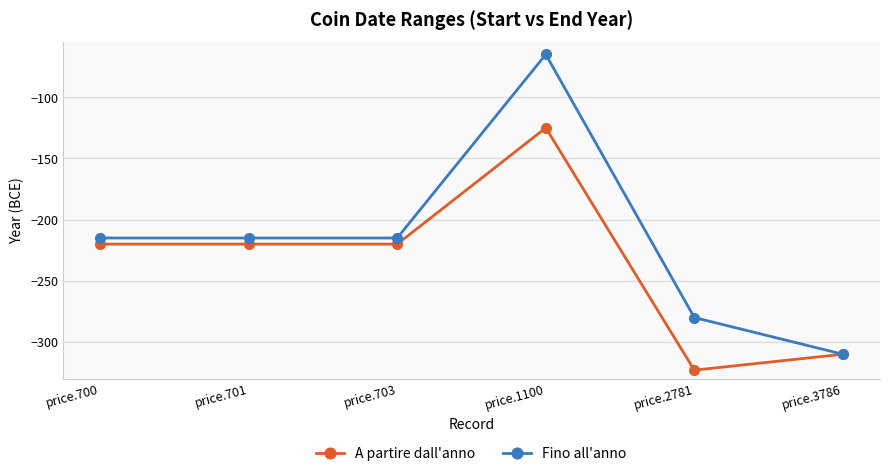

Is it true that Fino all'anno equals -65 at price.1100?

True